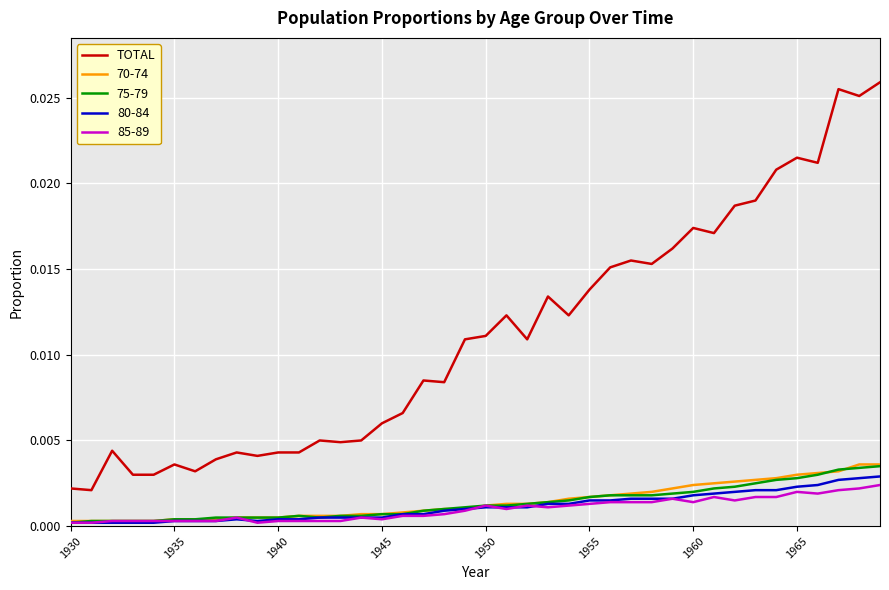

True or false: 80-84 and TOTAL intersect in this chart.

False